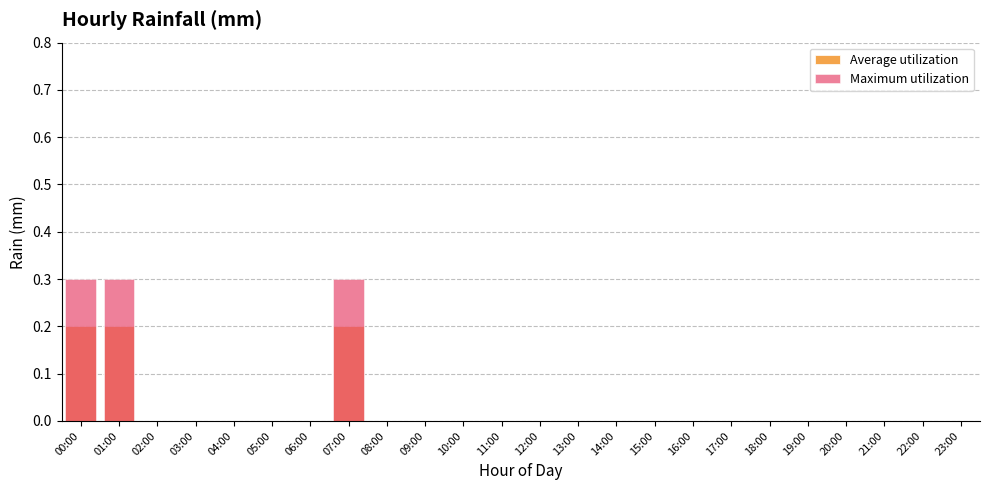

At how many categories does at least one series exceed 0?

3